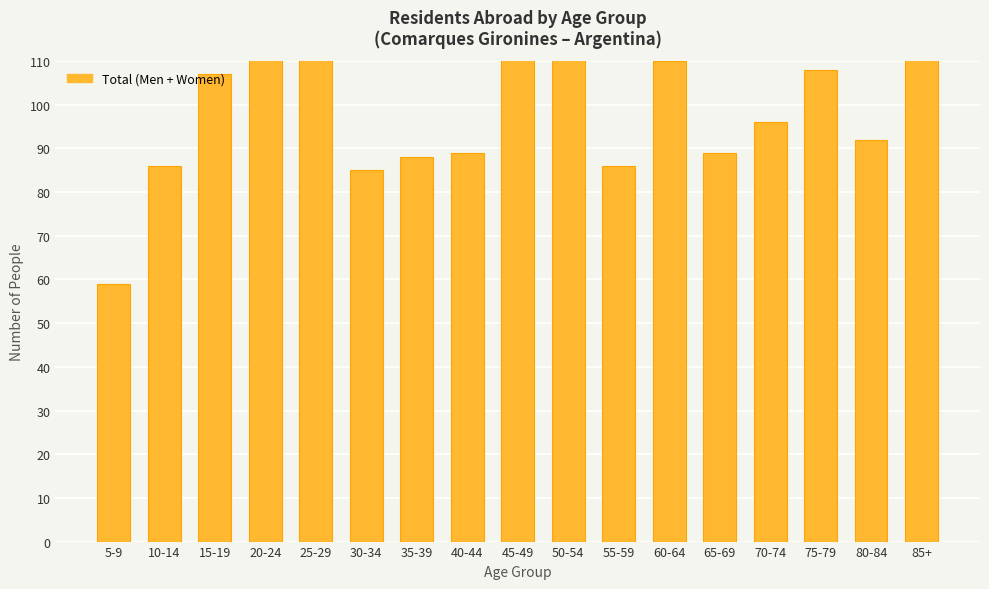

Reading left to right, transcribe all the data shown in this chart.

59	86	107	116	111	85	88	89	124	116	86	110	89	96	108	92	161